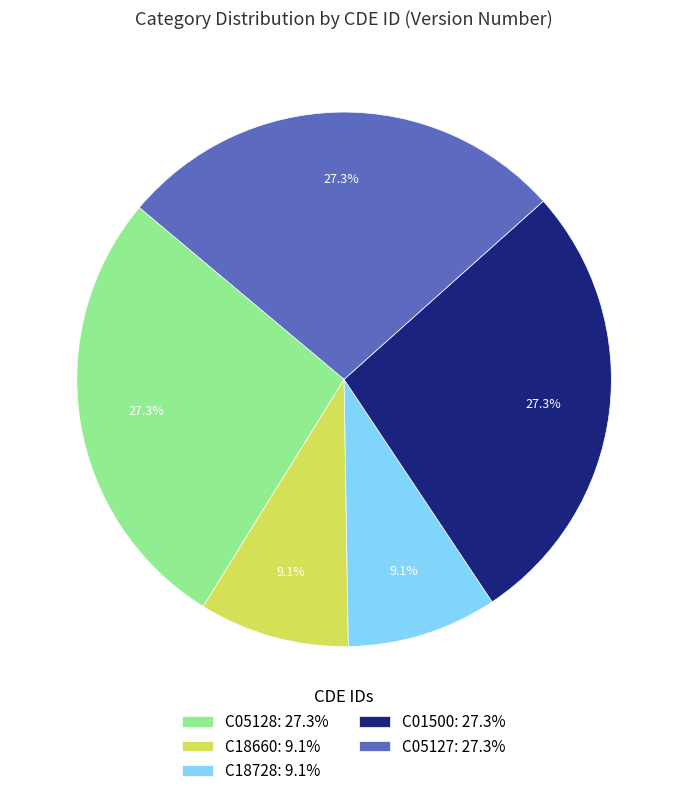

How many segments does this pie chart have?

5